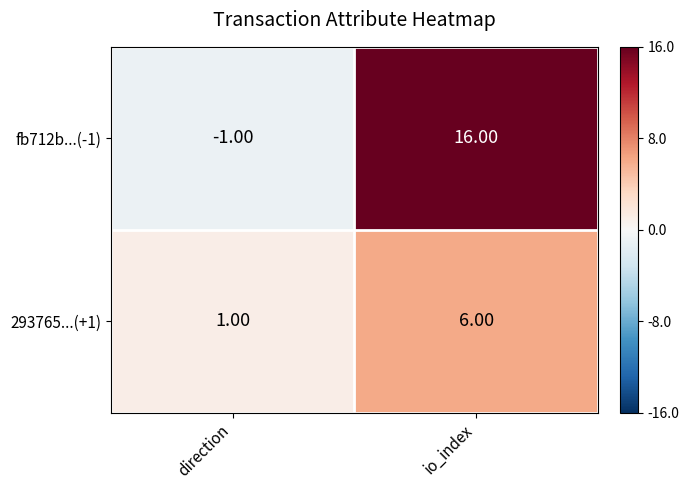

Where is 293765...(+1) nearest to the value 3?

direction